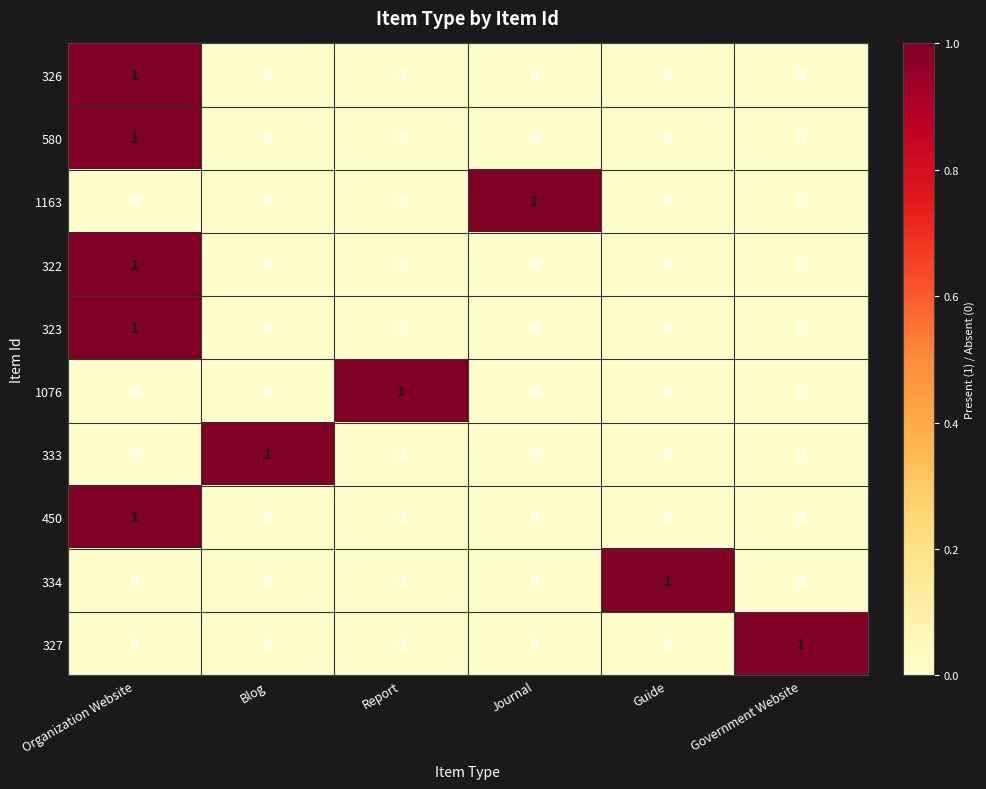

At which label does 334 reach its peak?

Guide